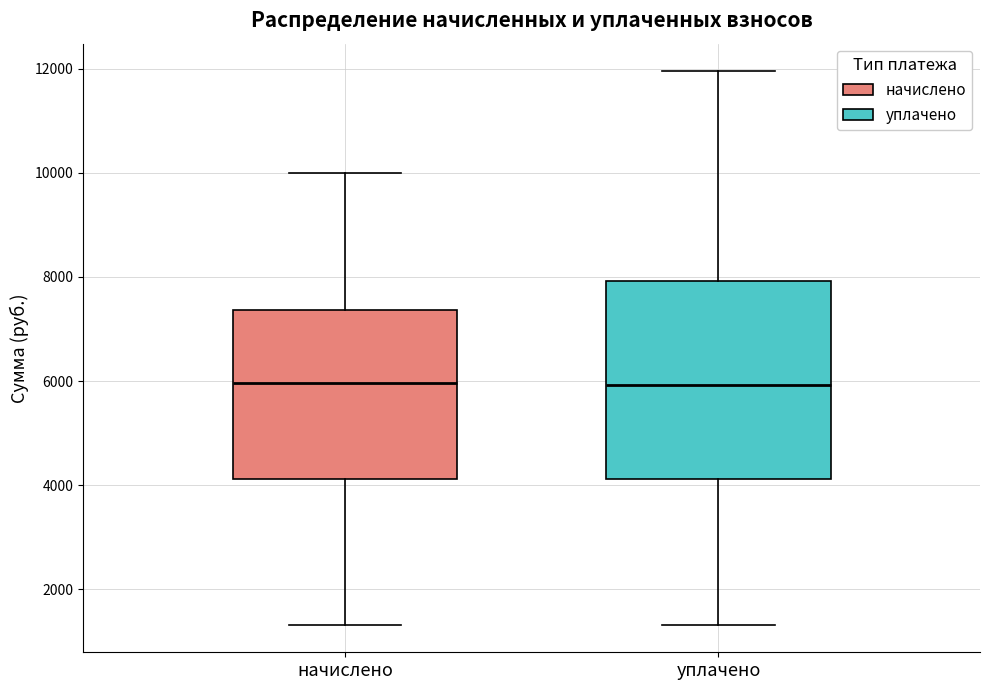

Which box is the tallest, from its lower edge to its upper edge?

уплачено